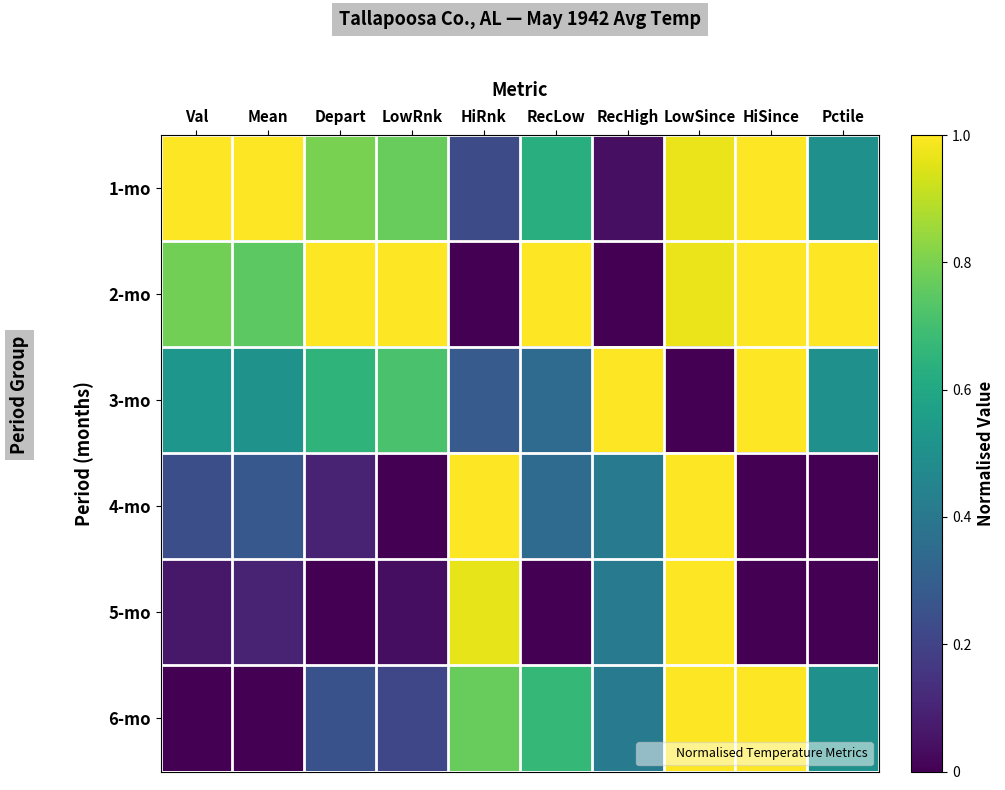

What is the total value across all series at LowRnk?

2.7